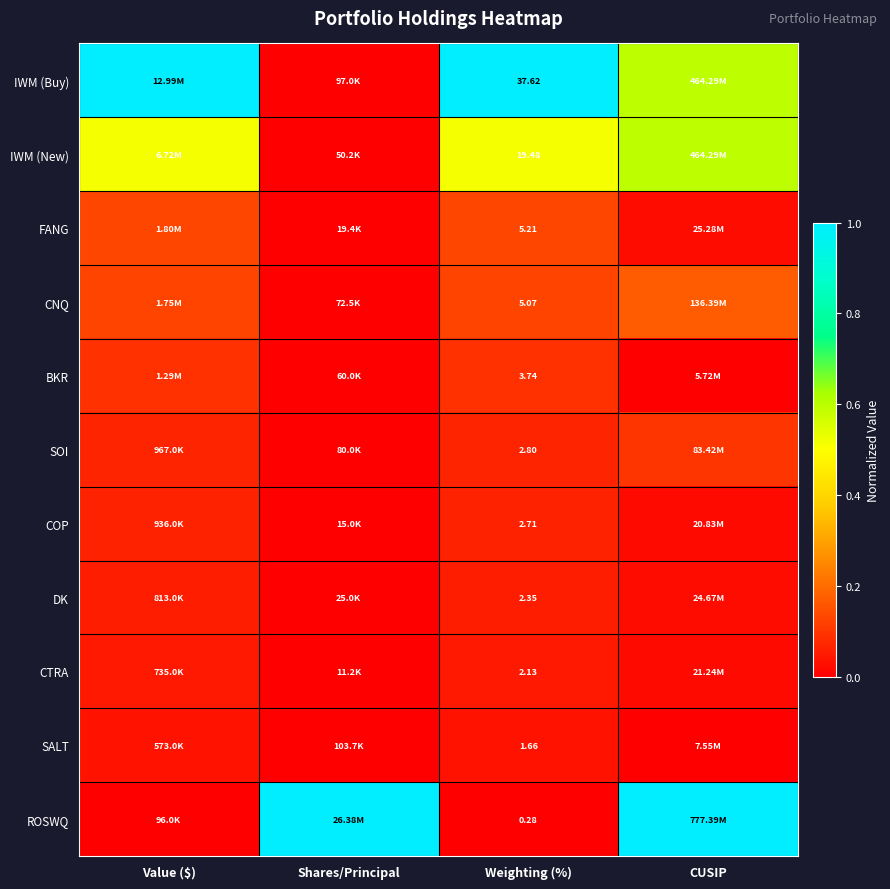

At Weighting (%), list the series in order from largest to smallest.

IWM (Buy), IWM (New), FANG, CNQ, BKR, SOI, COP, DK, CTRA, SALT, ROSWQ